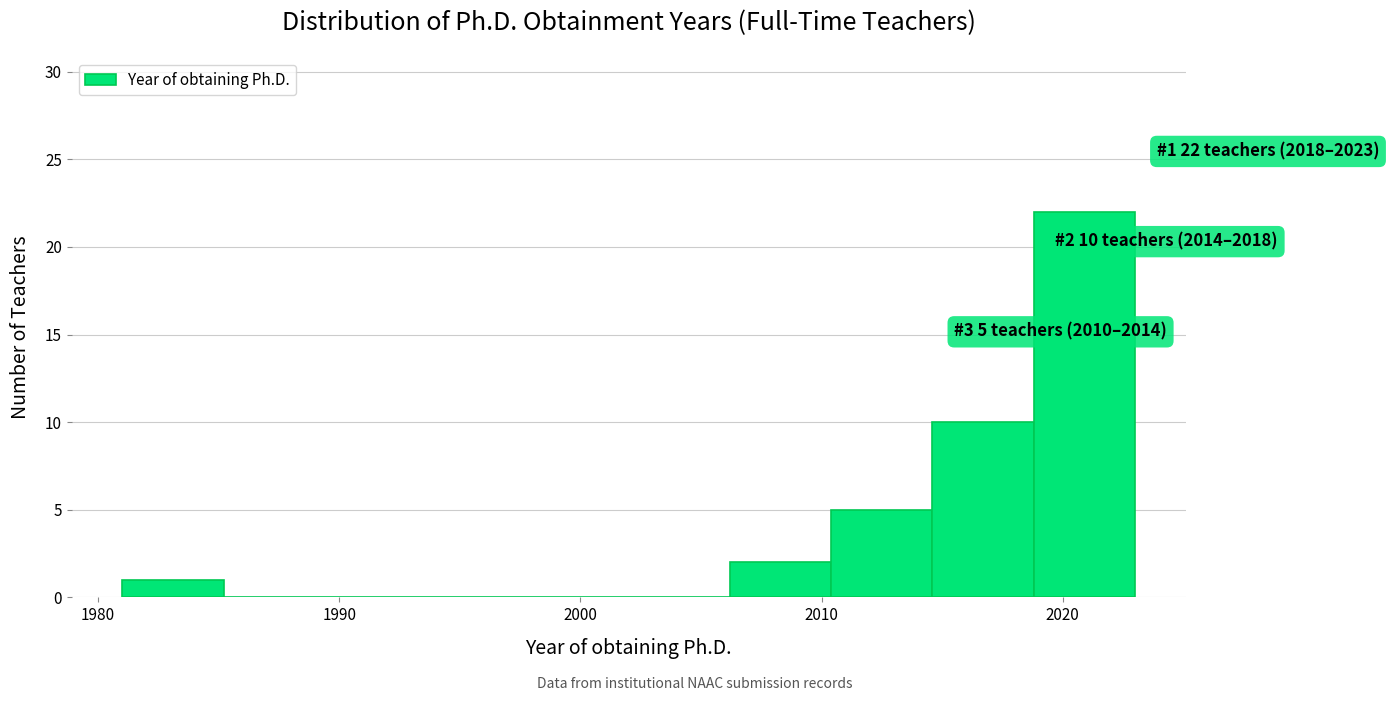

Which range on the x-axis has the tallest bar?

2018.8 to 2023.0